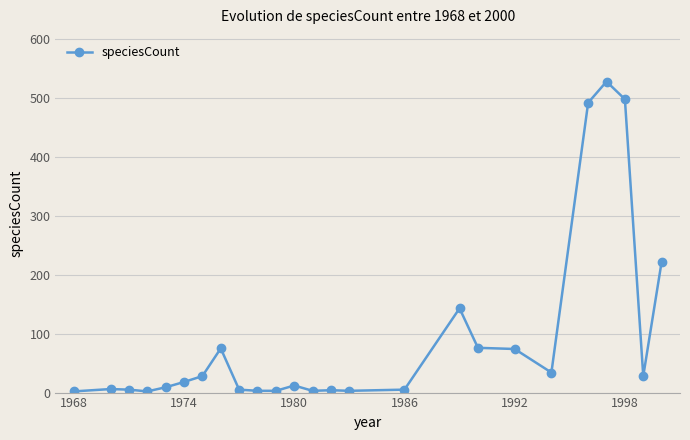

True or false: there are more than 1 points higher than both neighbors.

True